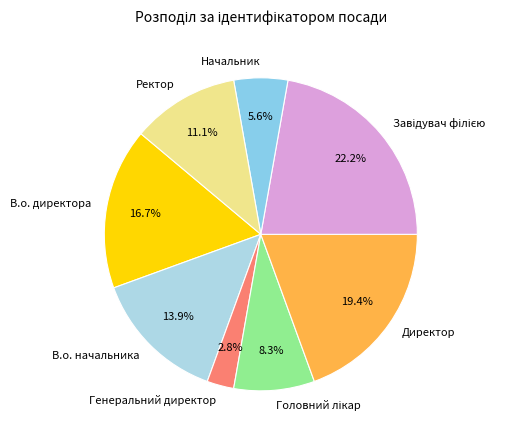

Is the sum of Директор and В.о. начальника greater than half?

No